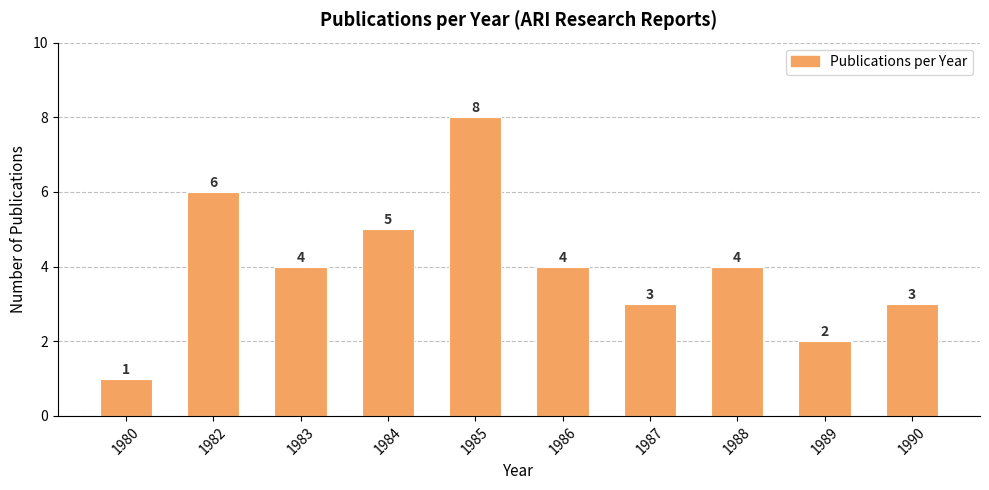

What is the smallest value displayed?

1